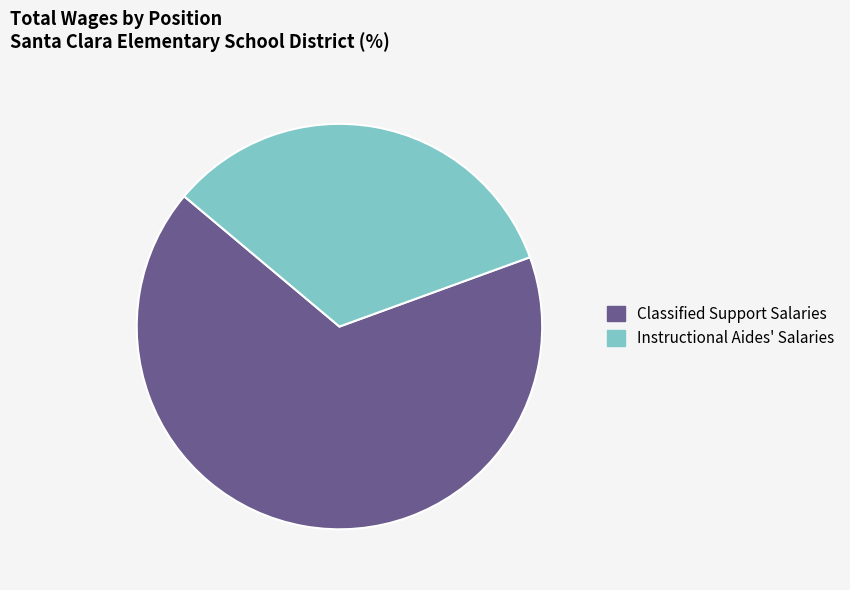

Is it true that Instructional Aides' Salaries is 33% of the pie?

True